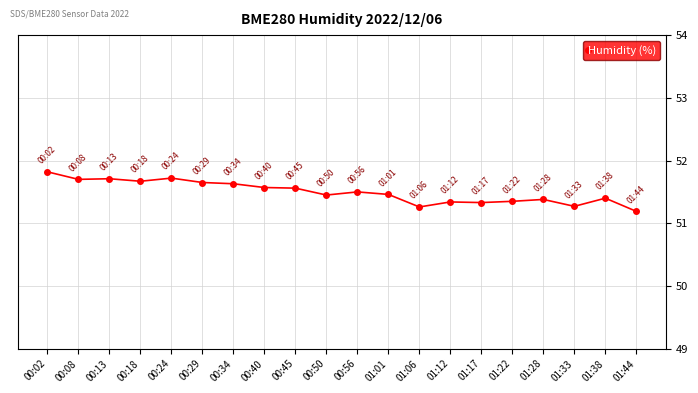

How many distinct data groups are displayed?

1